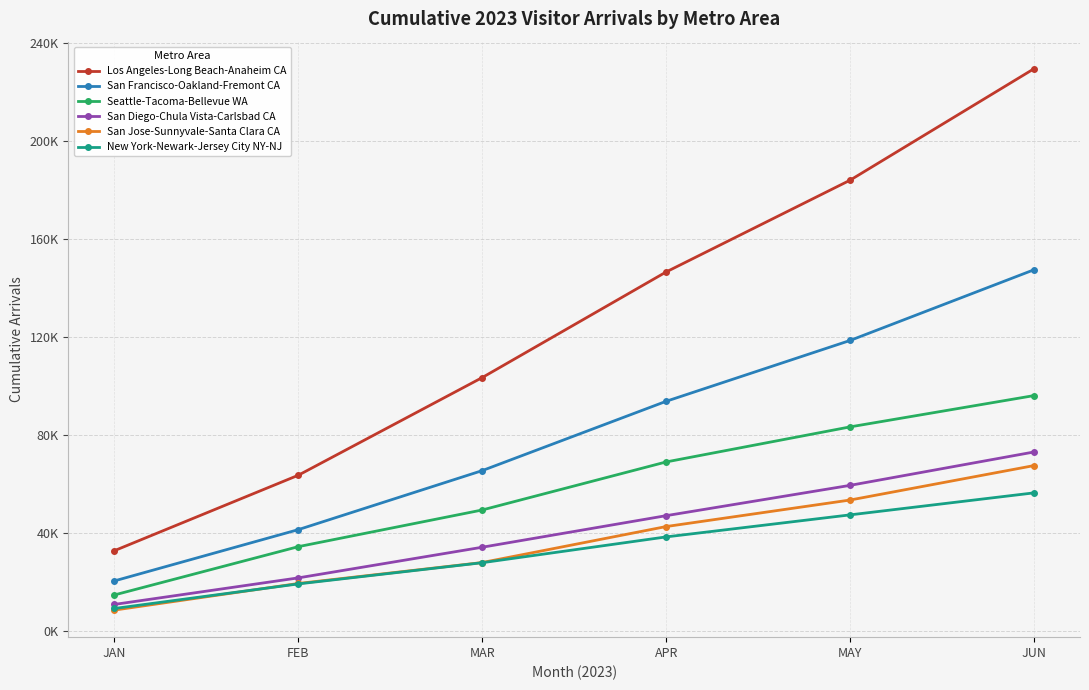

What is the label of the 5th point from the left?

MAY